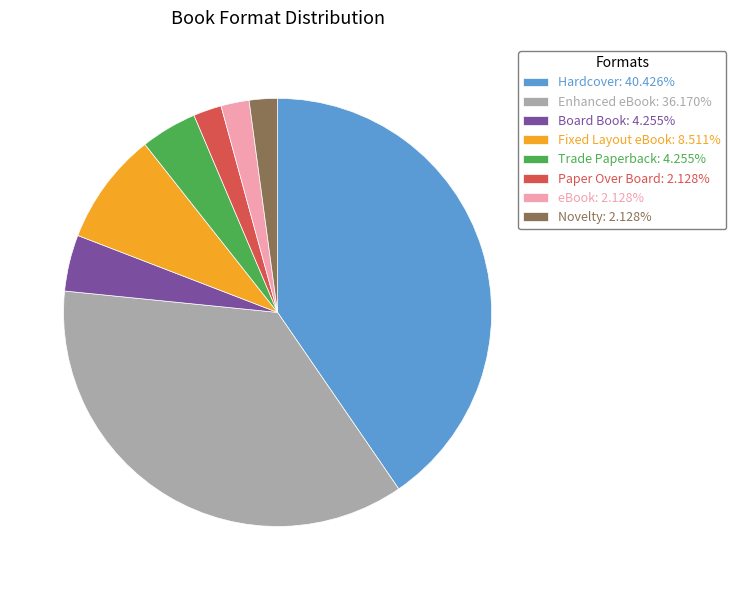

Does Paper Over Board: 2.128% represent more than half of the total?

No